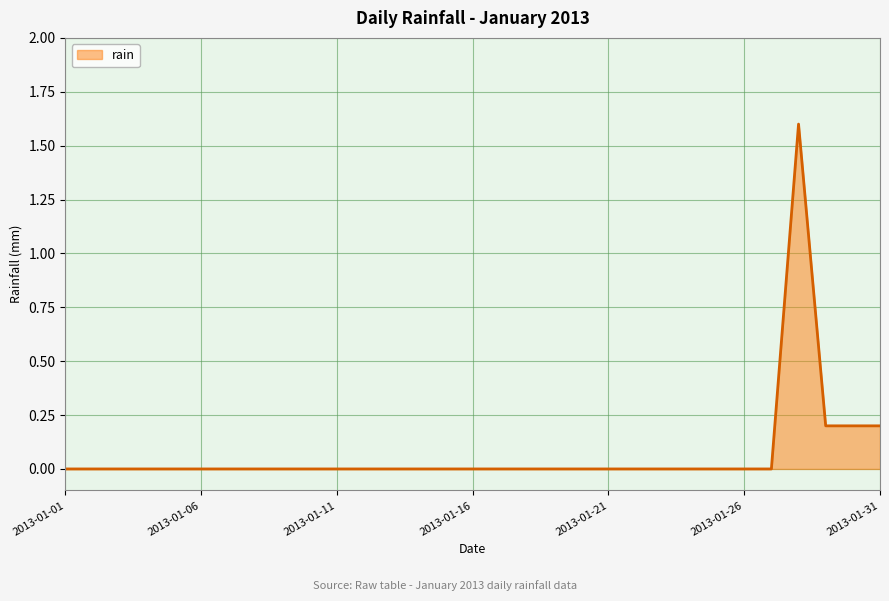

What is the maximum value shown in the chart?

1.6